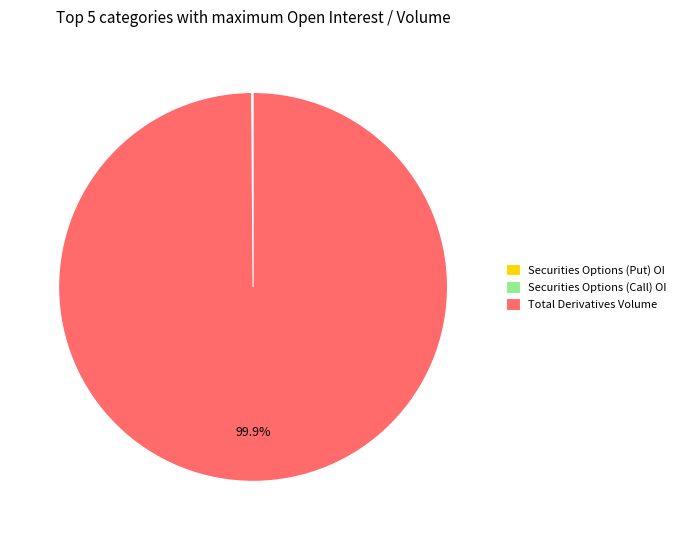

Which slice represents more than half of the pie?

Total Derivatives Volume